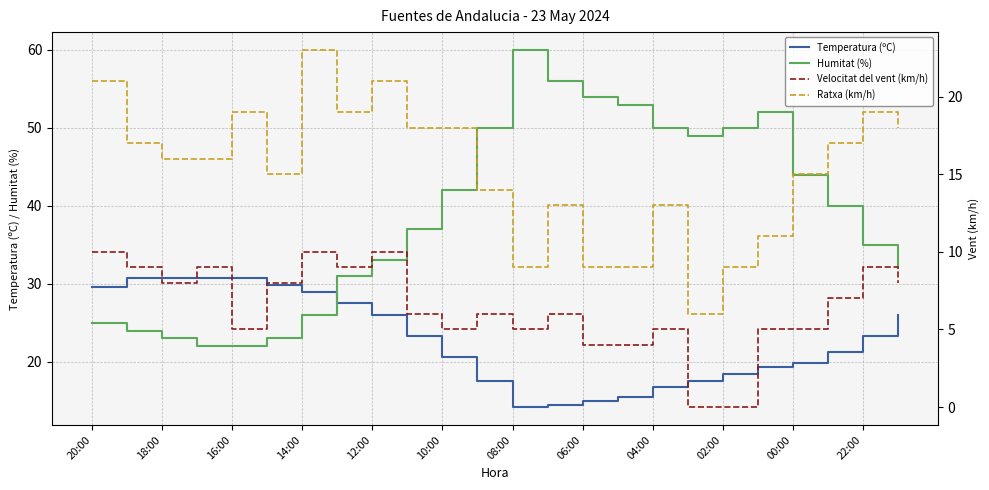

The value of Temperatura (ºC) at 04:00 is 16.8. True or false?

True